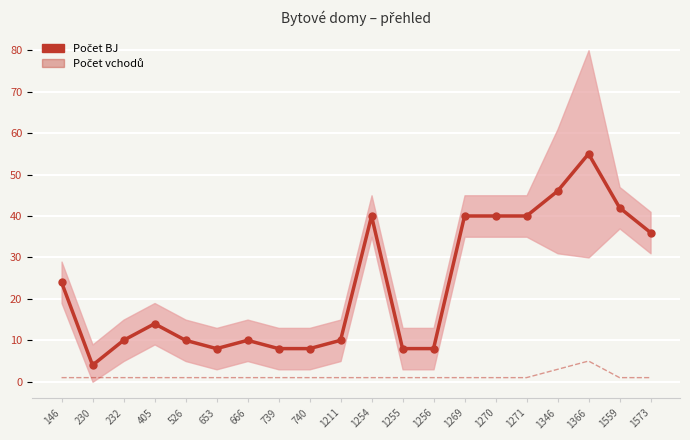

What is the approximate value of Počet vchodů at 1366?

5